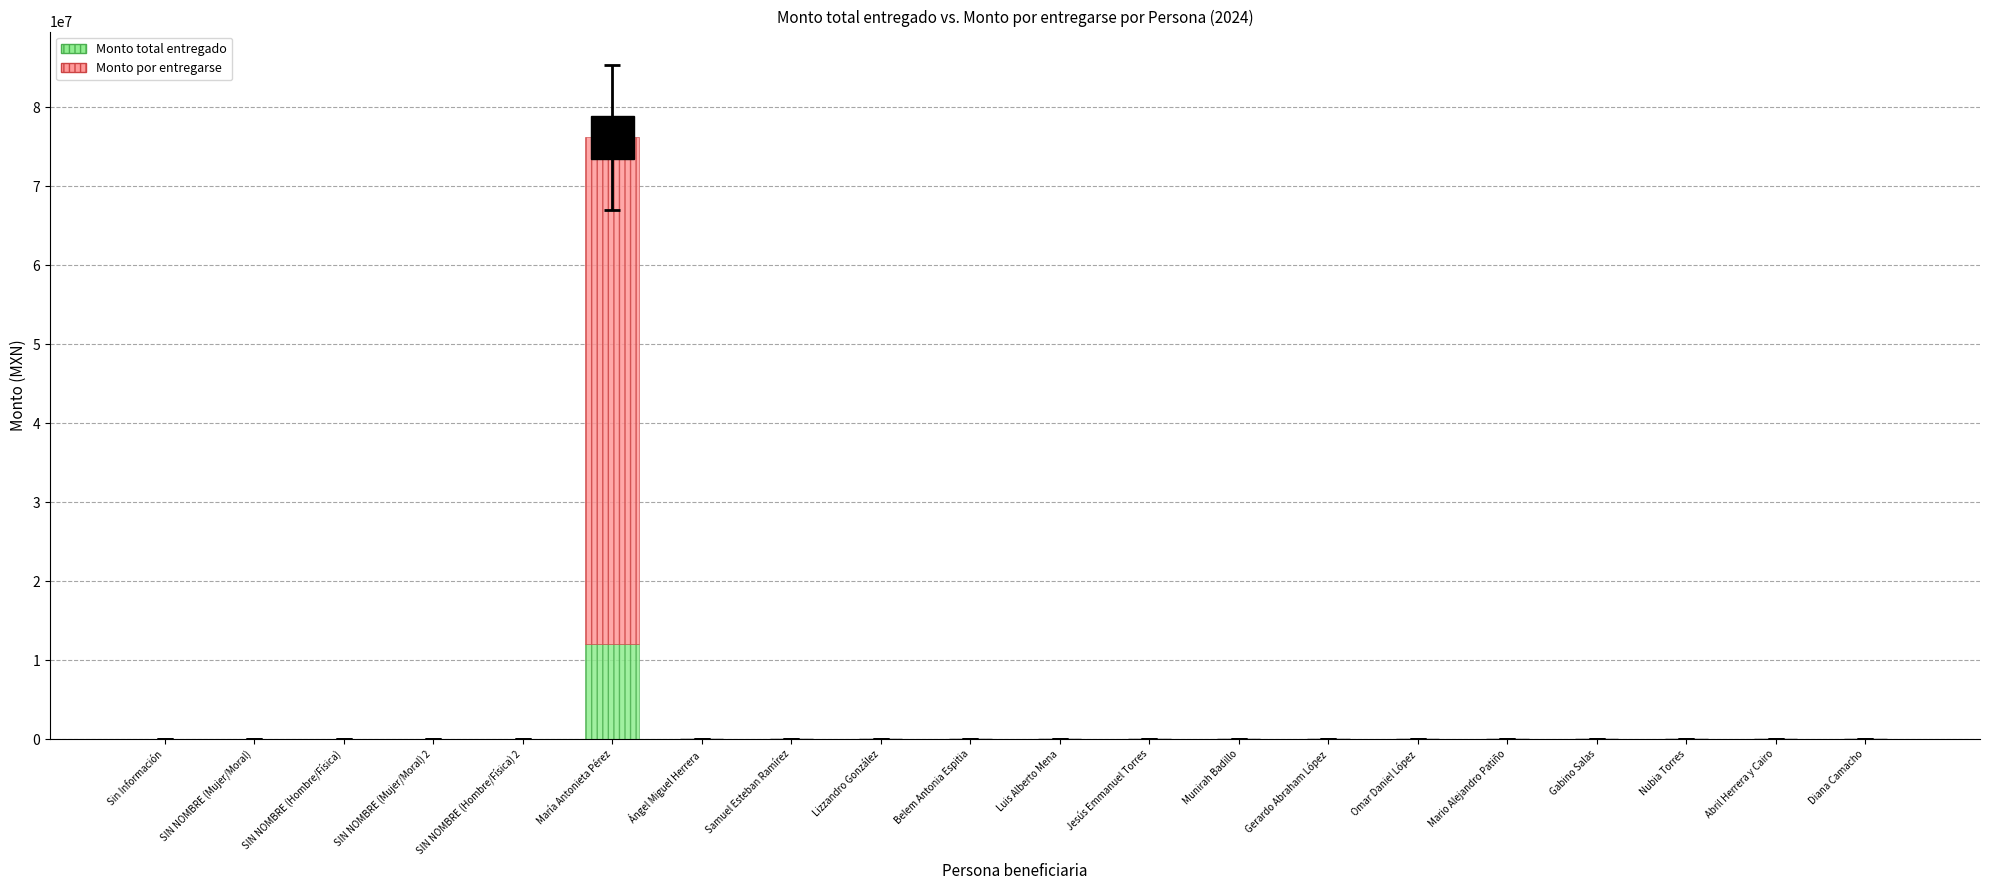

Are the bars horizontal?

No